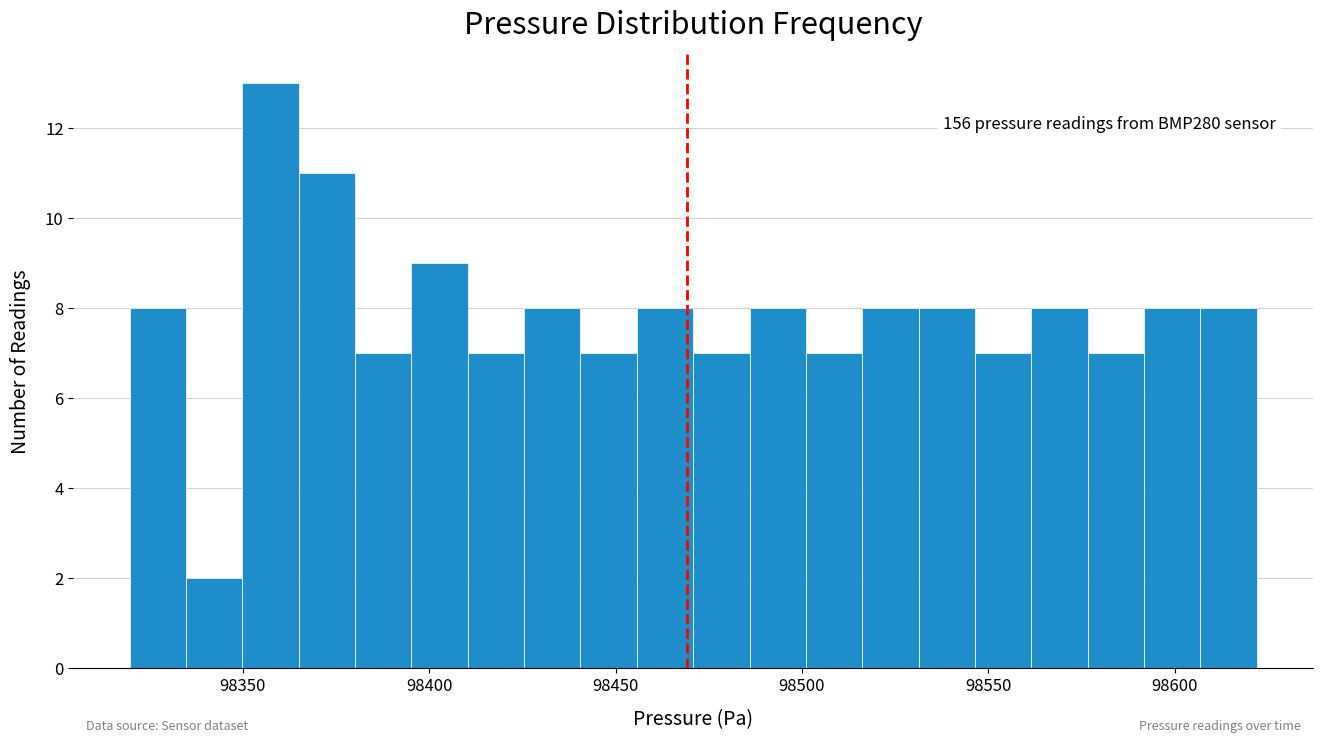

Read against the x-axis, roughly where is the centre of the tallest bar?

98355